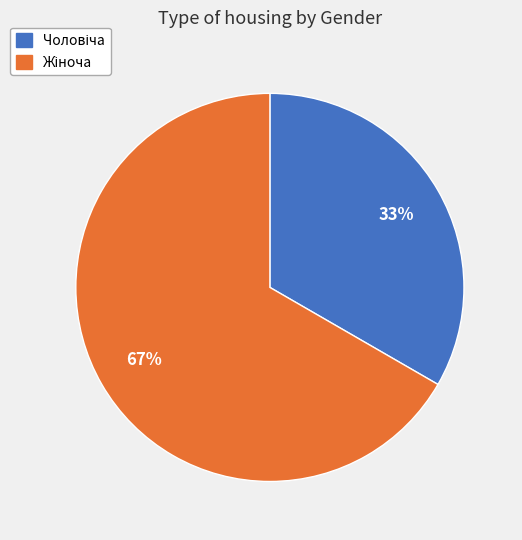

How many segments does this pie chart have?

2